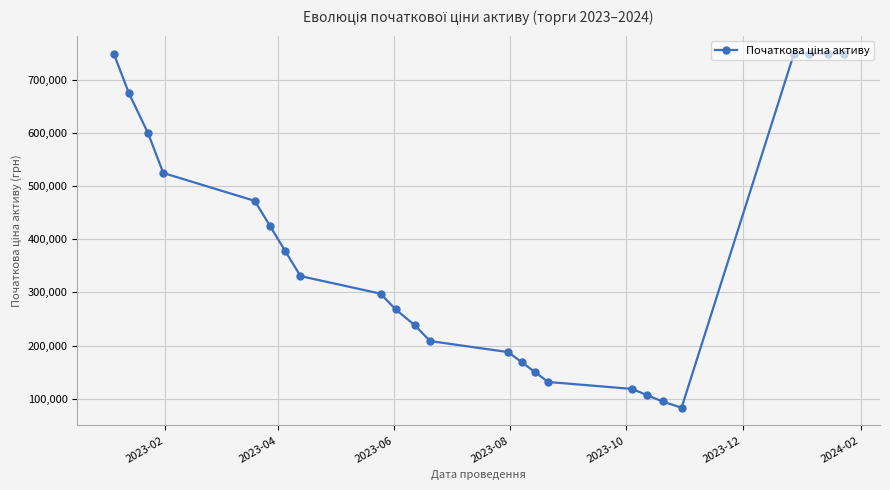

What is the sum of all values?

9208686.0